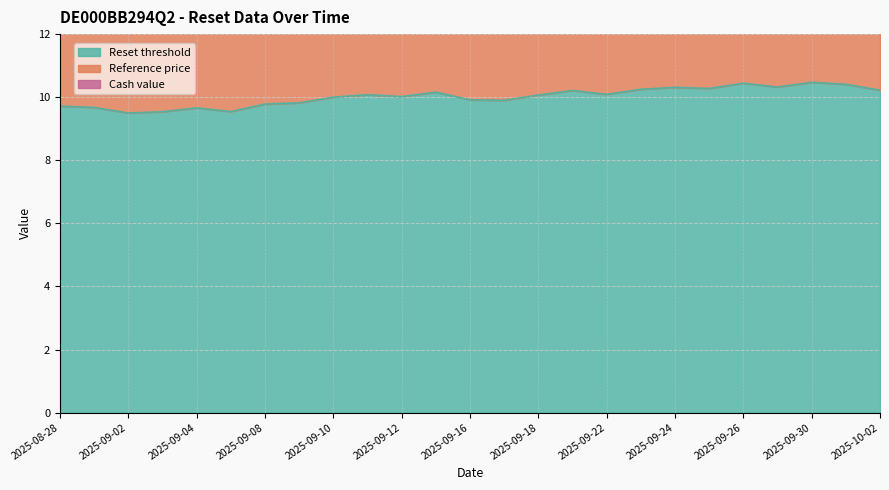

Does the chart have visible grid lines?

Yes